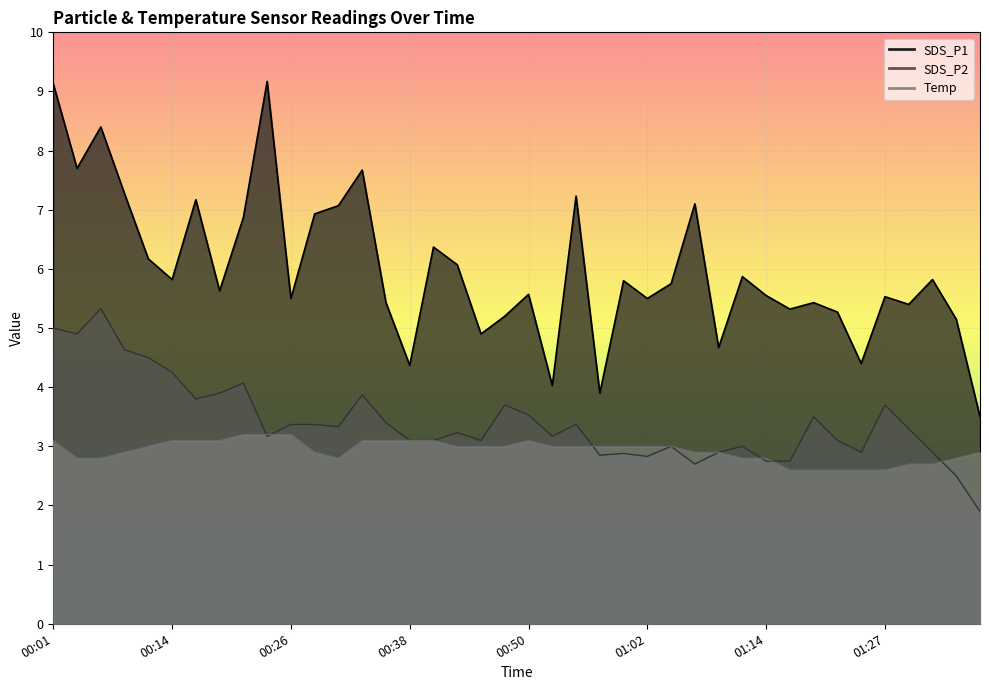

What position from the right is 01:34?

2